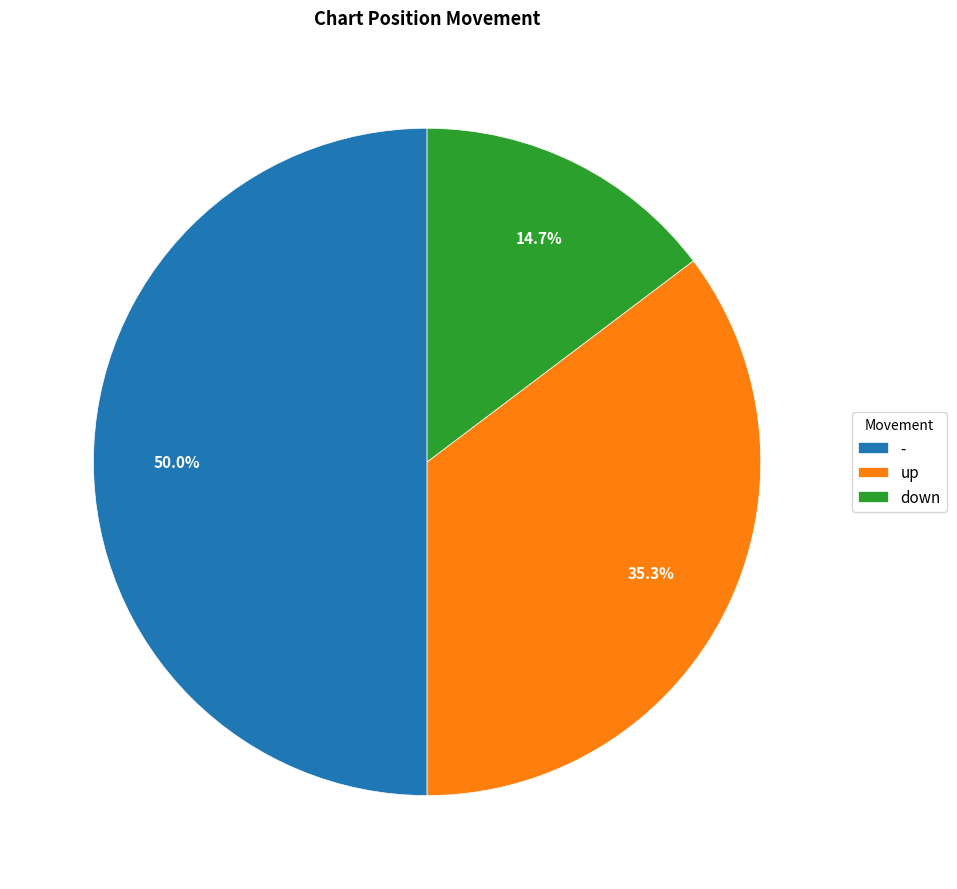

Is down the majority of the pie?

No